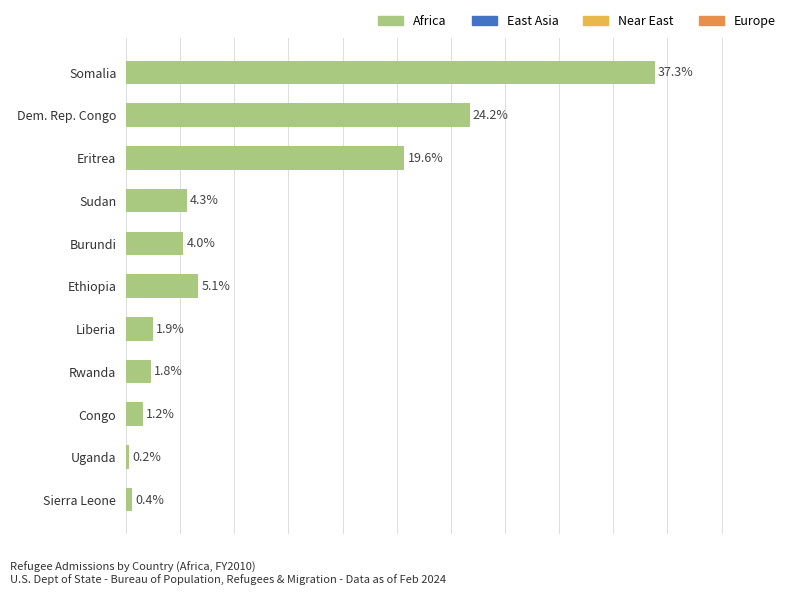

Does the chart contain stacked bars?

No